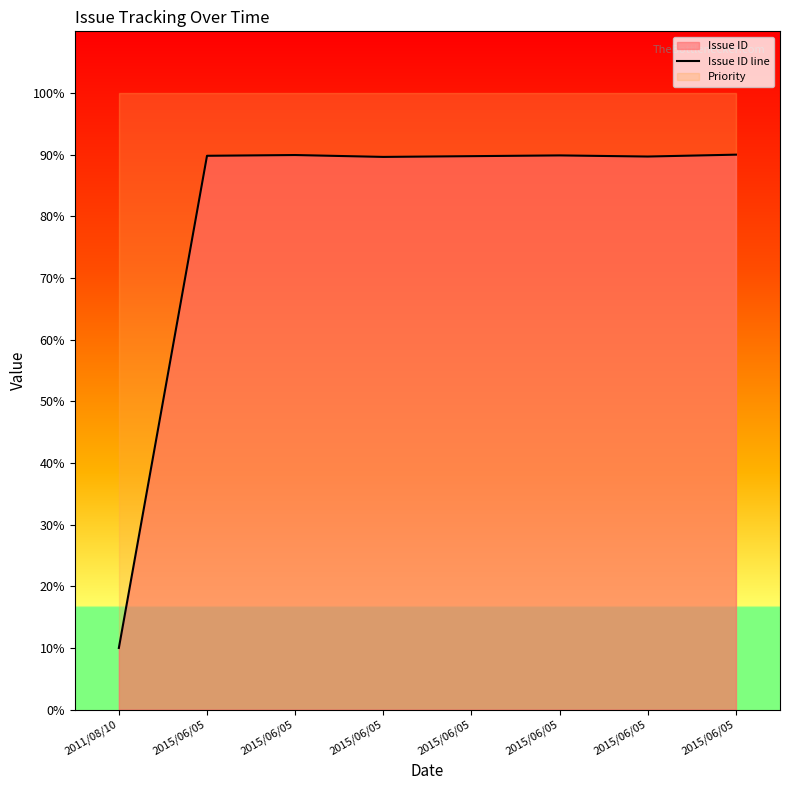

The value at 2015/06/05 is 54.2. True or false?

False